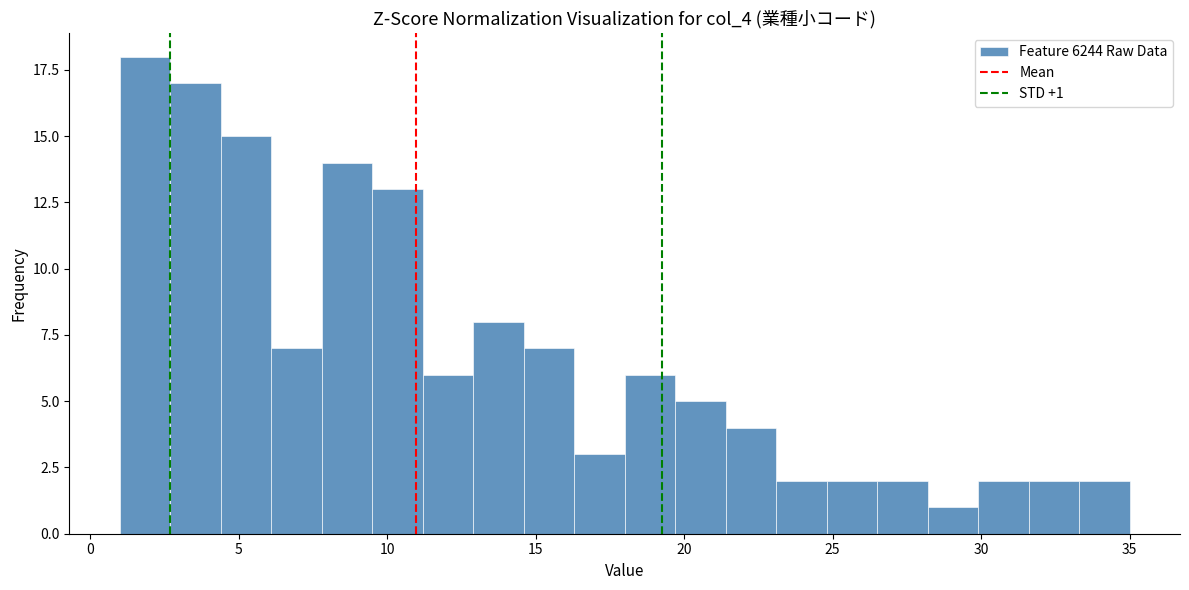

Around what value on the x-axis is the tallest bar? Give the approximate position of its centre, as read against the axis.

2.0